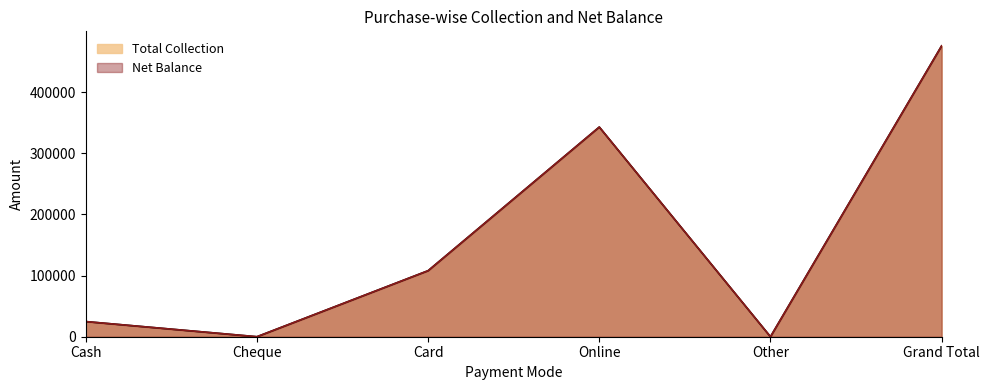

At which label does Net Balance reach its peak?

Grand Total